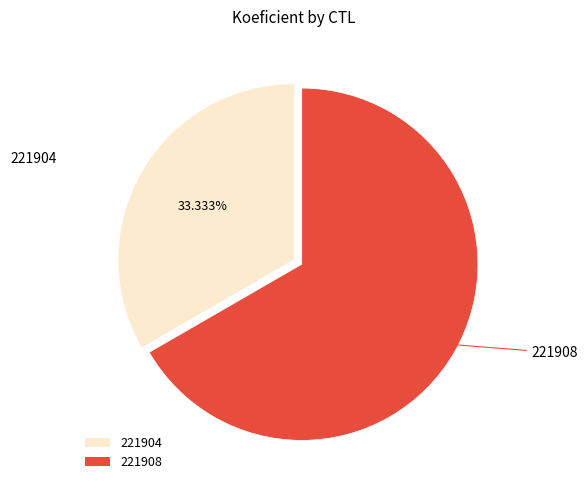

How many segments does this pie chart have?

2